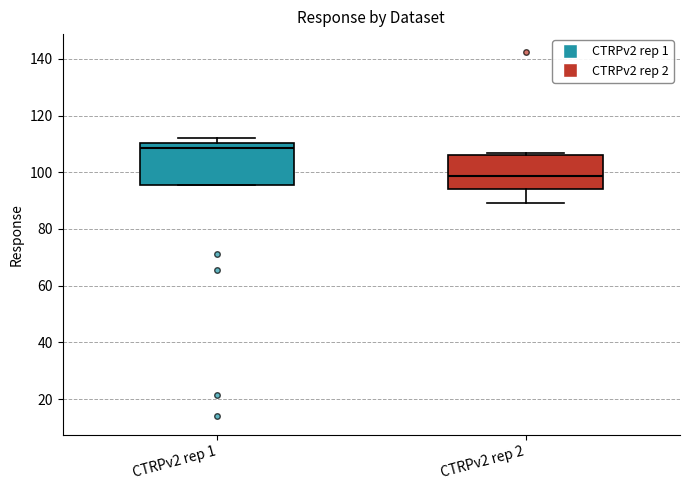

Which box's median line is the highest?

CTRPv2 rep 1